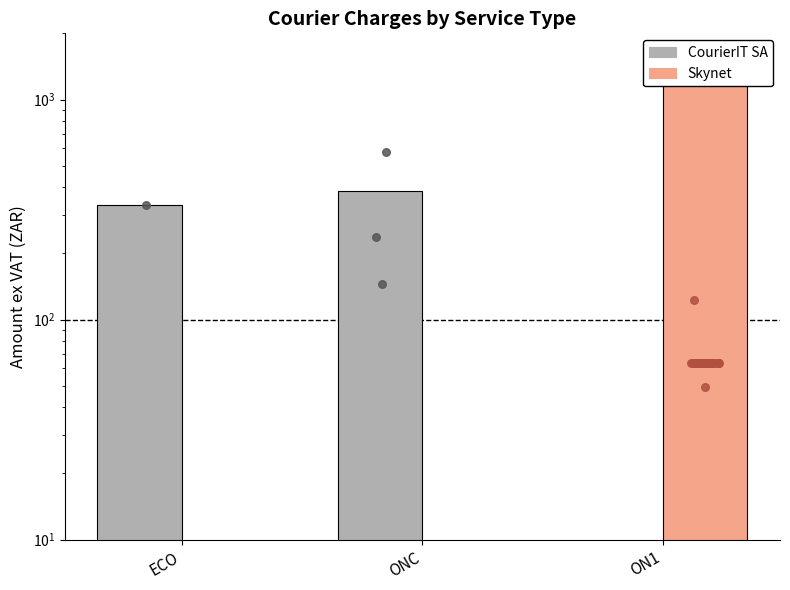

Which series has the largest total across all categories?

Skynet